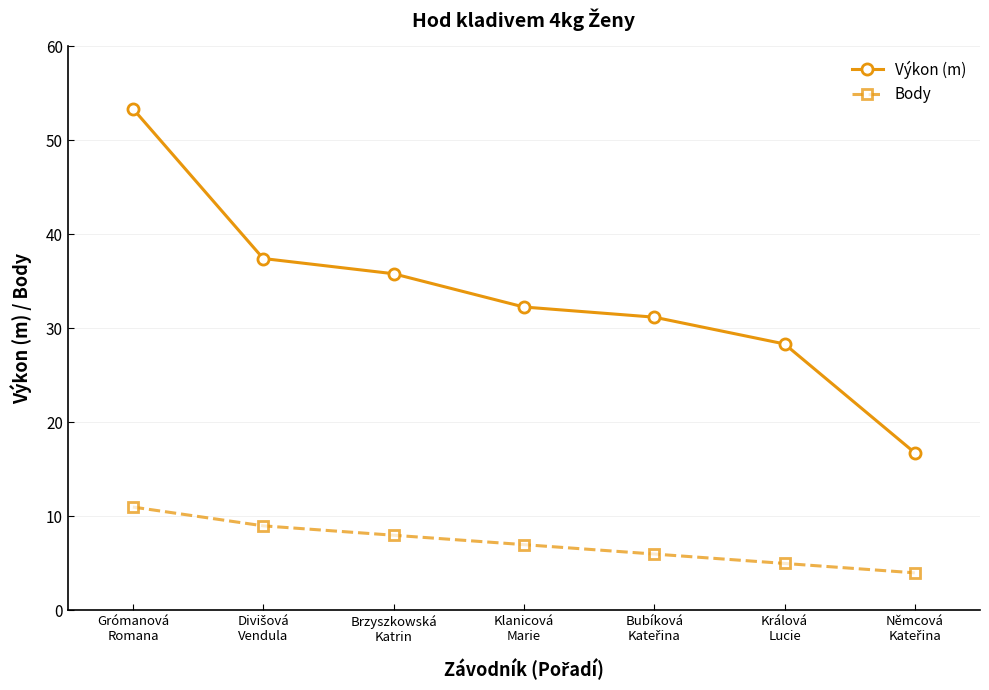

Count the number of categories in the chart.

7